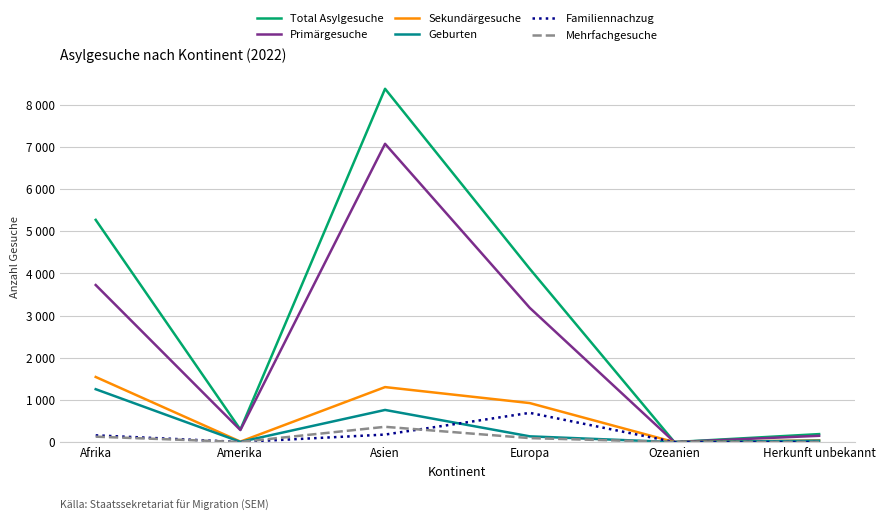

Reading right to left, transcribe all the data shown in this chart.

Total Asylgesuche: Herkunft unbekannt=190	Ozeanien=1	Europa=4111	Asien=8380	Amerika=298	Afrika=5271
Primärgesuche: Herkunft unbekannt=150	Ozeanien=1	Europa=3185	Asien=7075	Amerika=286	Afrika=3726
Sekundärgesuche: Herkunft unbekannt=40	Ozeanien=0	Europa=926	Asien=1305	Amerika=12	Afrika=1545
Geburten: Herkunft unbekannt=34	Ozeanien=0	Europa=137	Asien=763	Amerika=6	Afrika=1255
Familiennachzug: Herkunft unbekannt=1	Ozeanien=0	Europa=694	Asien=179	Amerika=3	Afrika=161
Mehrfachgesuche: Herkunft unbekannt=5	Ozeanien=0	Europa=95	Asien=363	Amerika=3	Afrika=129